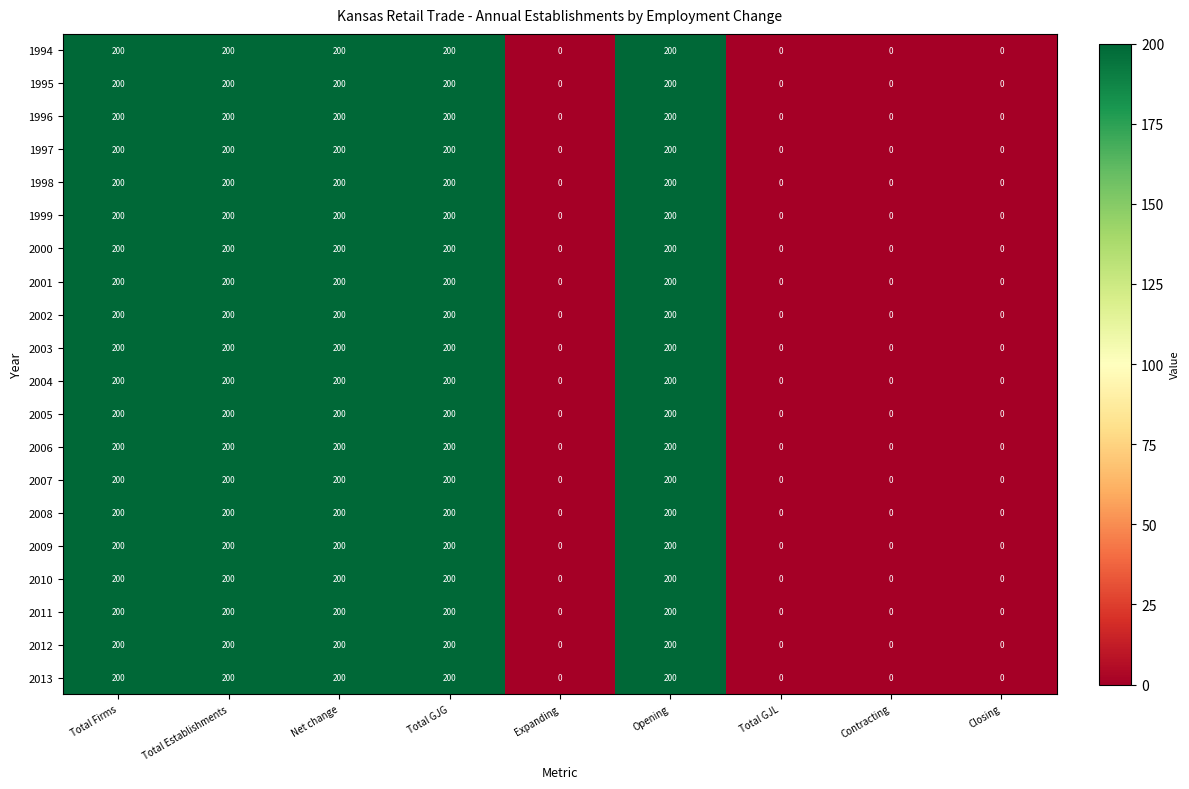

What is the maximum value for 2005?

200